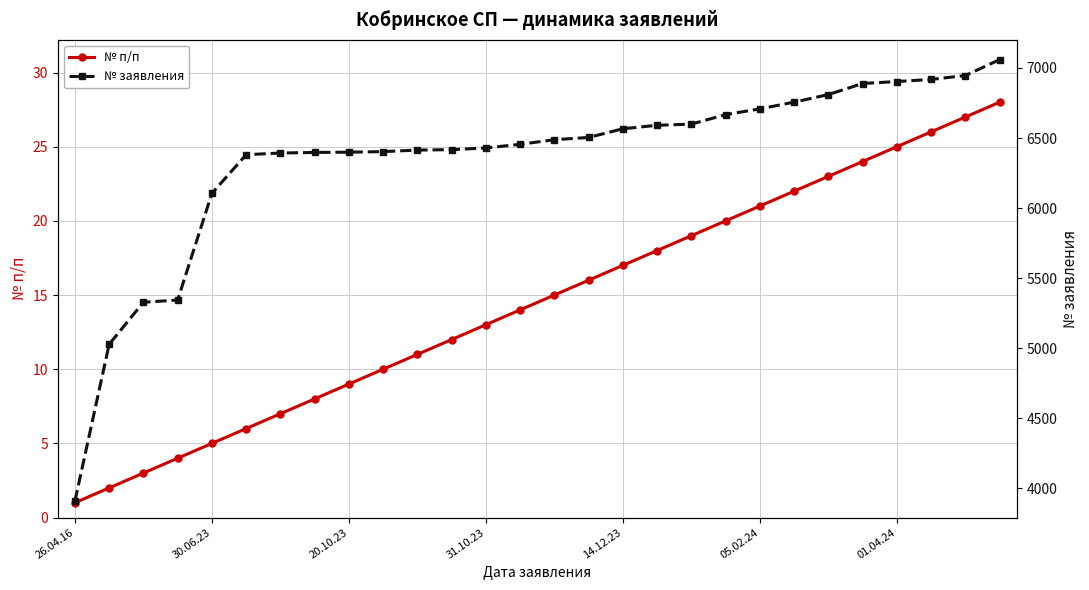

True or false: № п/п has more than 2 interior local peaks.

False